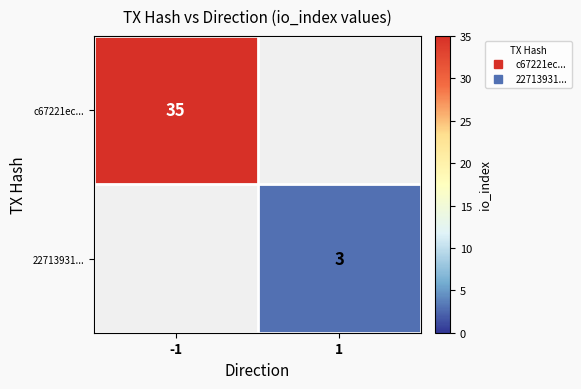

Which has a higher value, 1 or -1?

-1